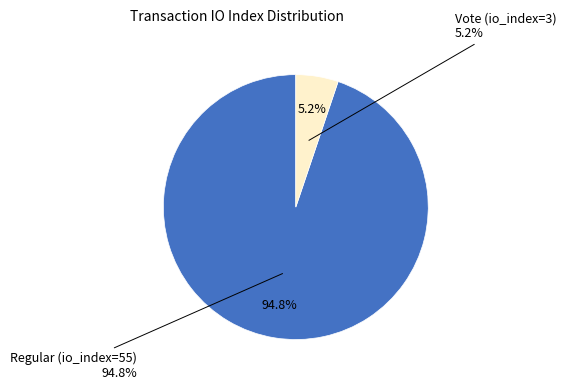

How many segments does this pie chart have?

2